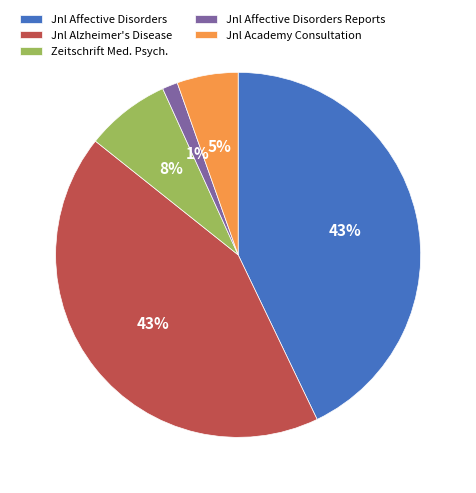

Between Jnl Affective Disorders and Zeitschrift Med. Psych., which is larger?

Jnl Affective Disorders